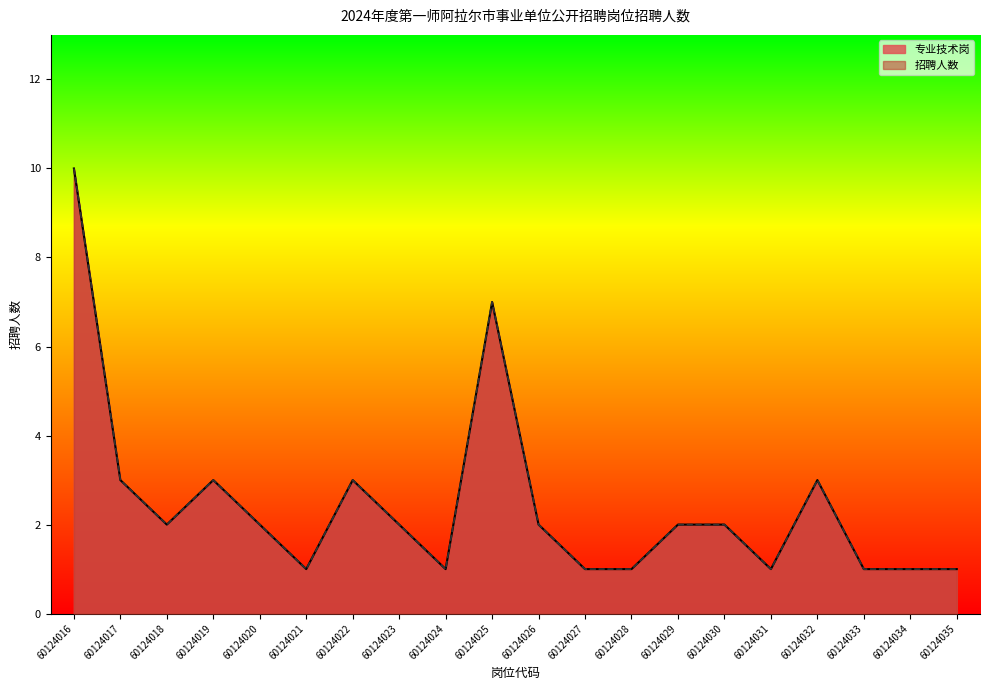

How many values in the 招聘人数 series are below 2?

8